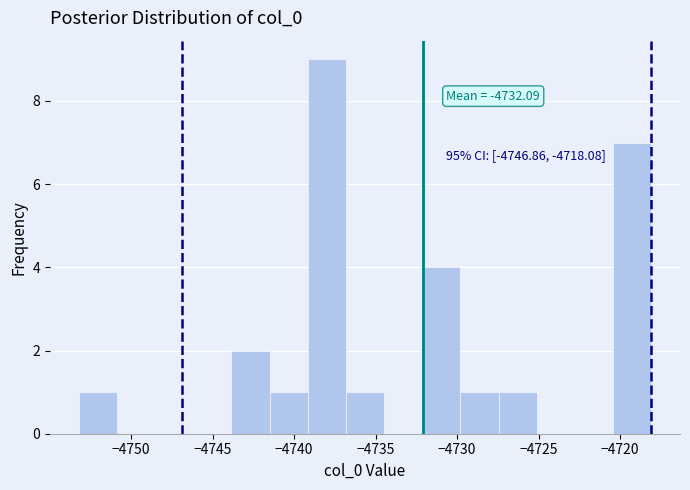

Which range on the x-axis has the tallest bar?

-4739.0 to -4737.0